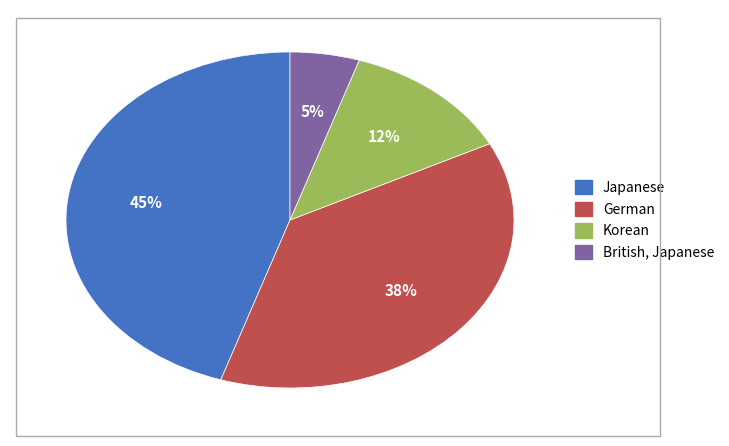

What is the largest slice in the pie chart?

Japanese